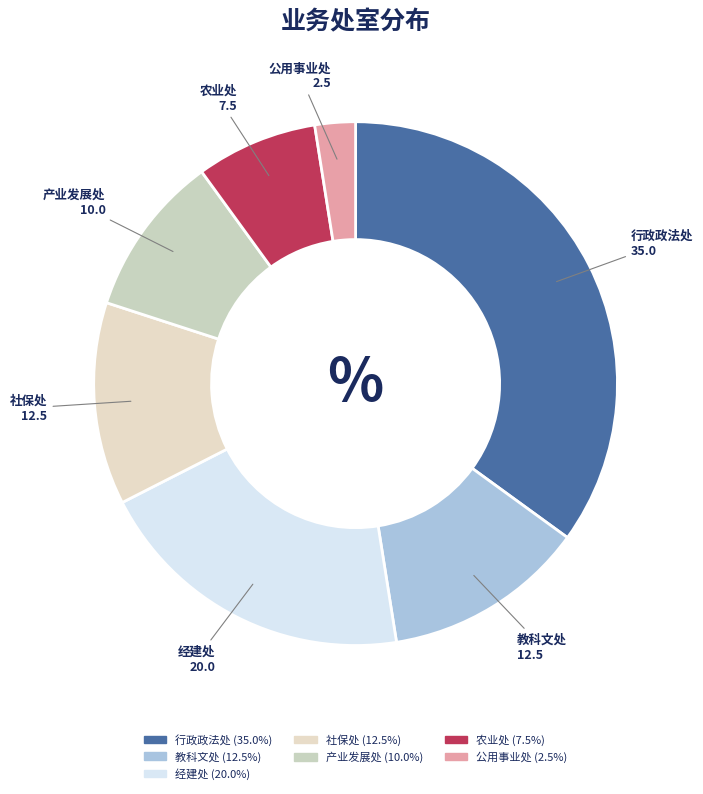

Combined, do 教科文处 and 经建处 account for over 50%?

No